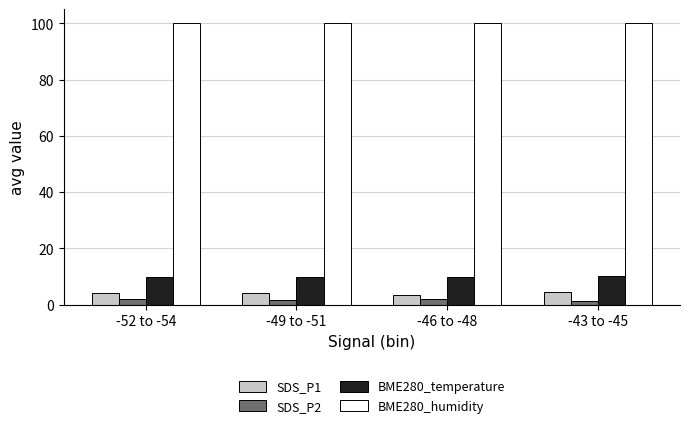

What is the maximum value shown in the chart?

100.0